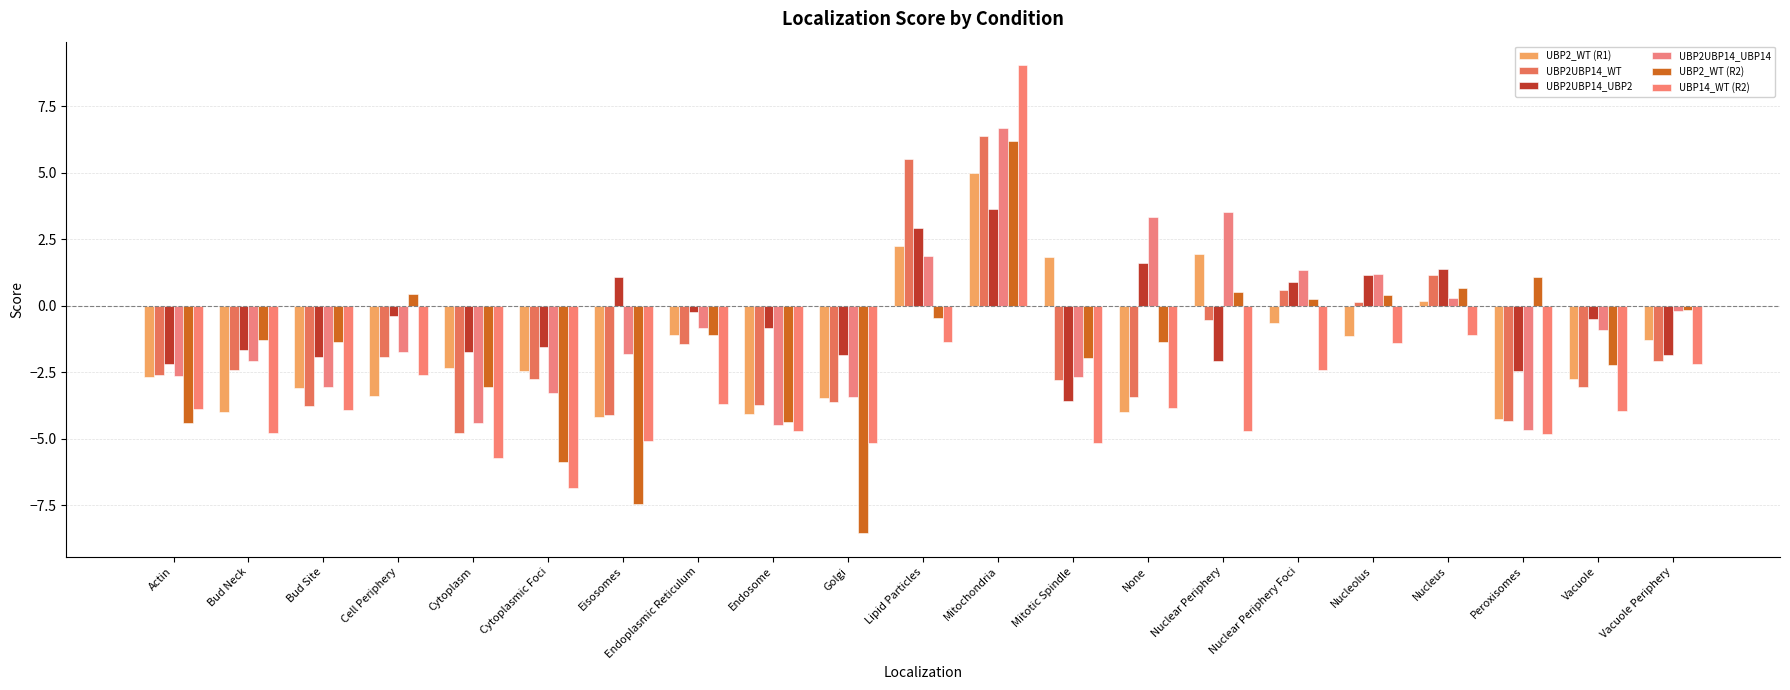

How many distinct data groups are displayed?

6